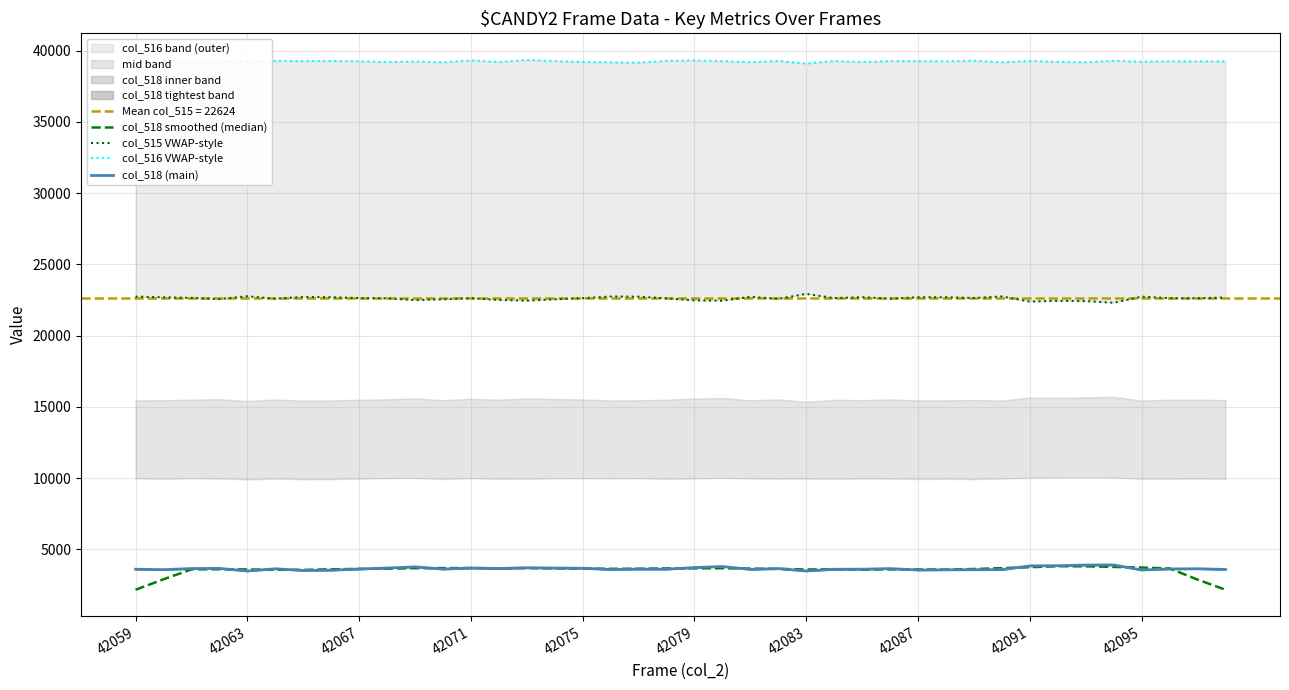

The value of col_518 (main) at 29 is 1487.1. True or false?

False